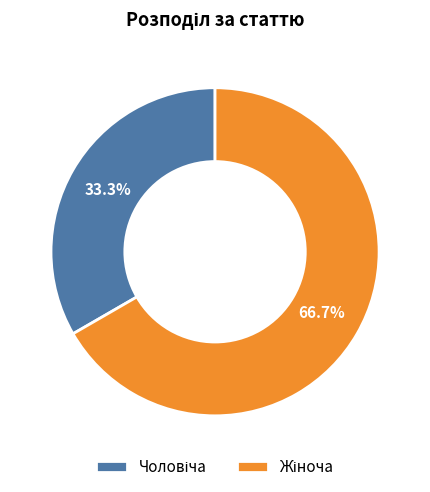

The Жіноча slice represents 67% of the pie. True or false?

True